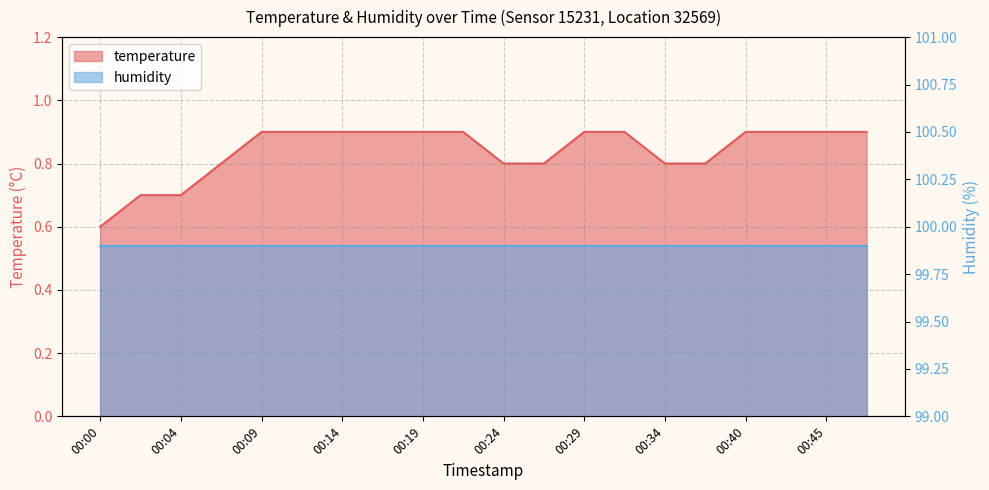

Reading right to left, extract all data points from this chart.

00:47=0.9	00:45=0.9	00:42=0.9	00:40=0.9	00:37=0.8	00:34=0.8	00:32=0.9	00:29=0.9	00:27=0.8	00:24=0.8	00:22=0.9	00:19=0.9	00:17=0.9	00:14=0.9	00:12=0.9	00:09=0.9	00:07=0.8	00:04=0.7	00:02=0.7	00:00=0.6